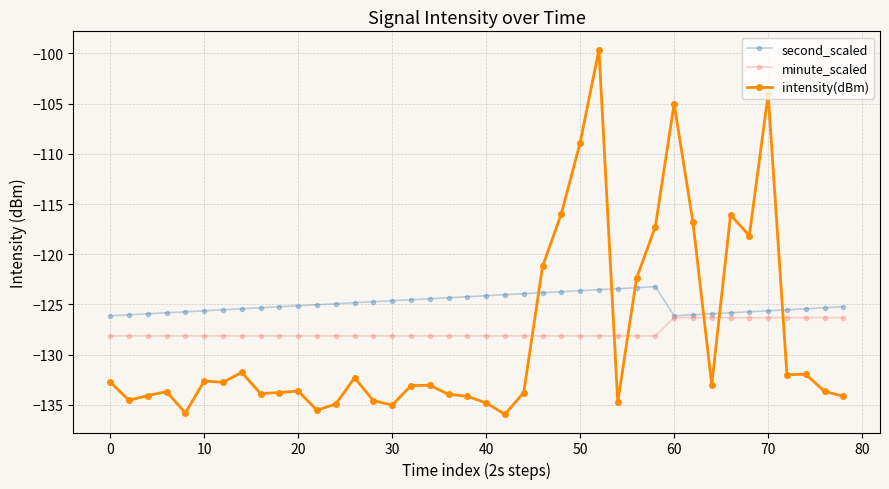

List the series in order of their peak value, lowest first.

minute_scaled, second_scaled, intensity(dBm)